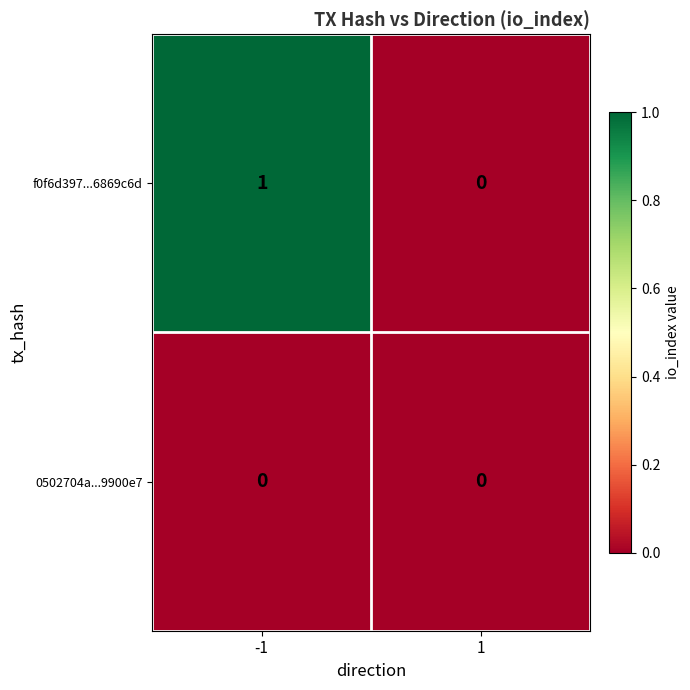

List the series in order of their overall mean, lowest first.

0502704a...9900e7, f0f6d397...6869c6d